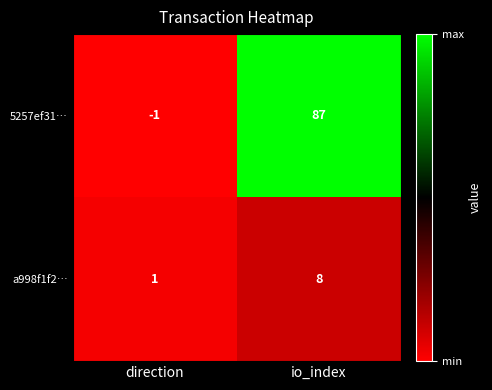

Which label corresponds to the largest value in the chart?

io_index